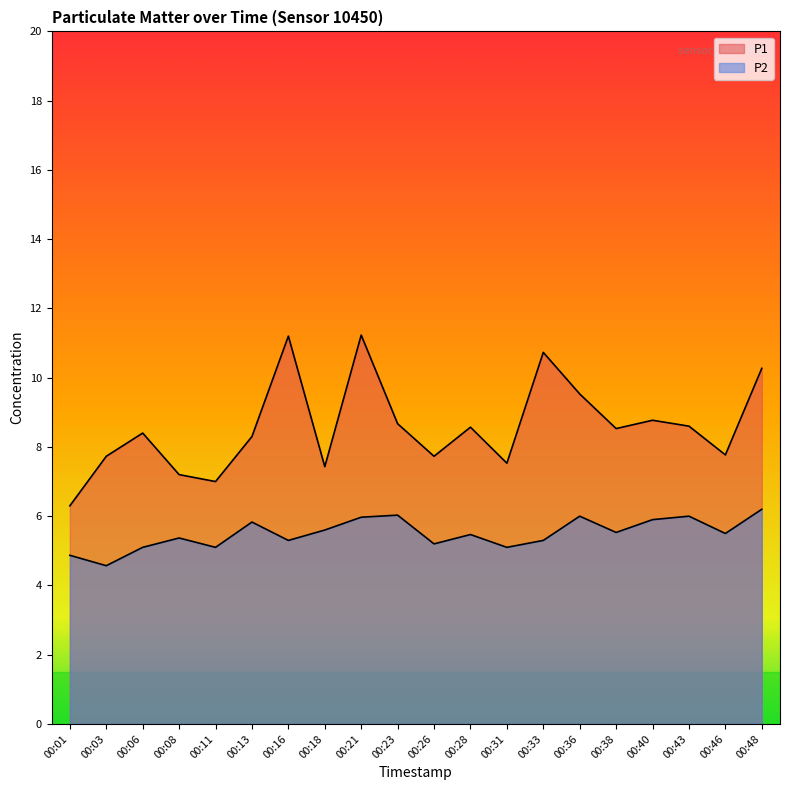

At 00:18, list the series in order from largest to smallest.

P1, P2